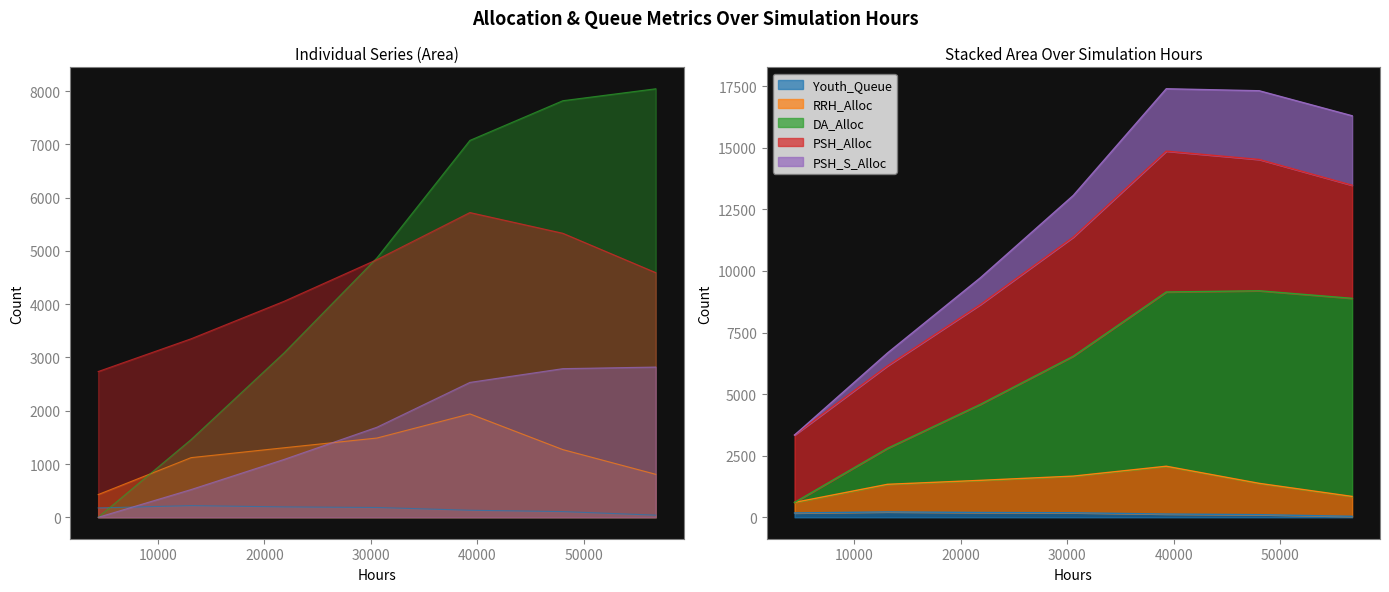

Rank the series by their maximum value, from highest to lowest.

DA_Alloc, PSH_Alloc, PSH_S_Alloc, RRH_Alloc, Youth_Queue